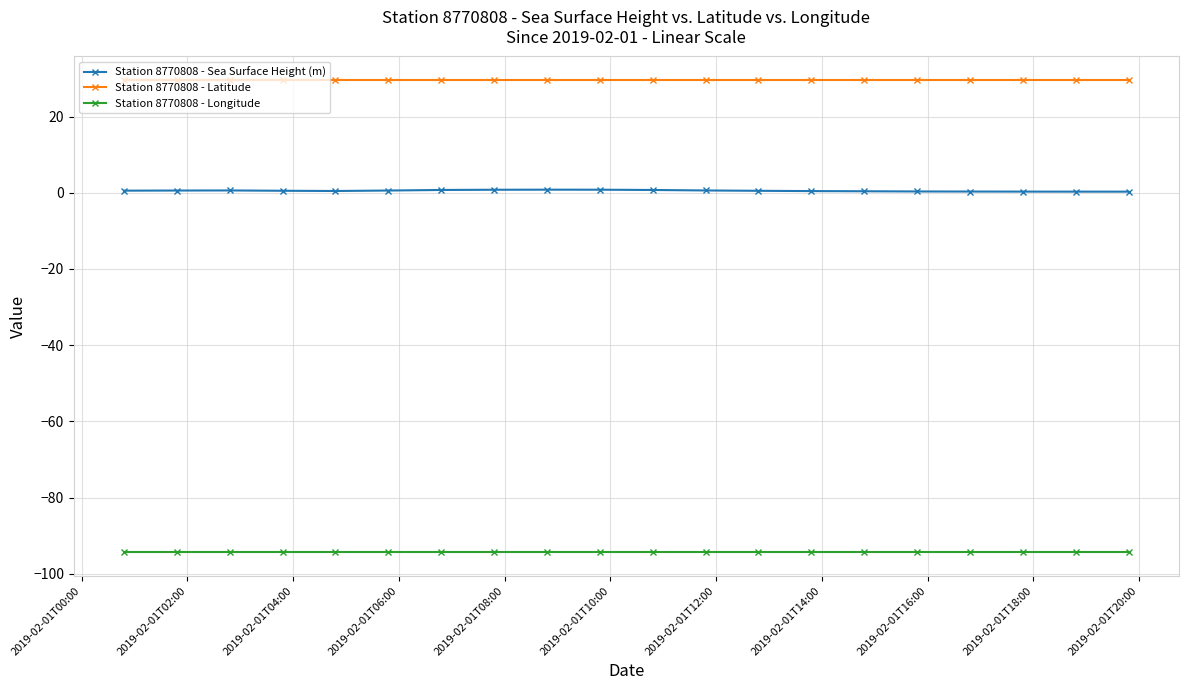

Rank the series by their average value, from highest to lowest.

Station 8770808 - Latitude, Station 8770808 - Sea Surface Height (m), Station 8770808 - Longitude